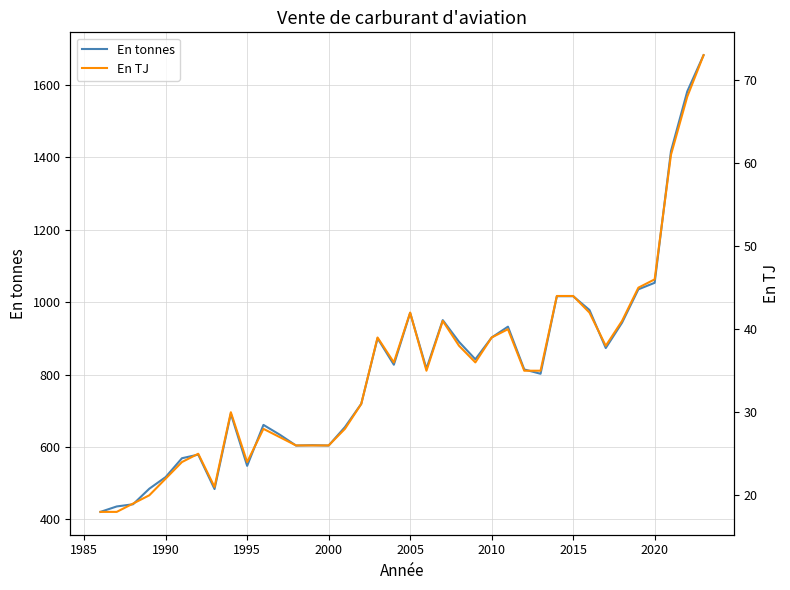

Is it true that En tonnes equals 902 at 2010?

True